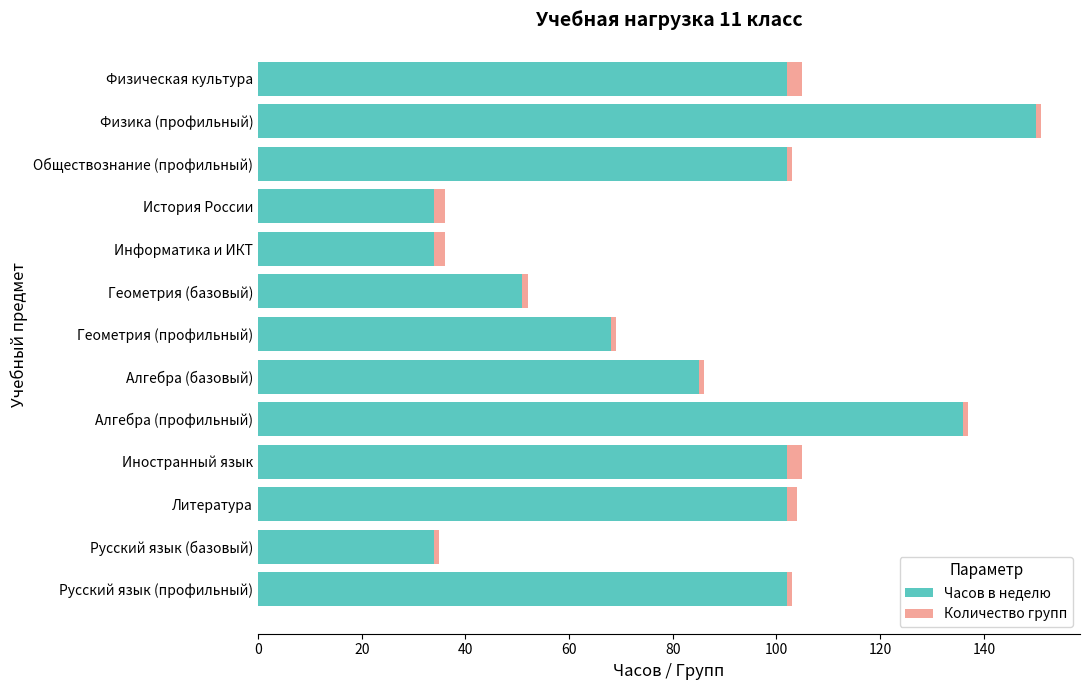

What is the maximum value for Часов в неделю?

150